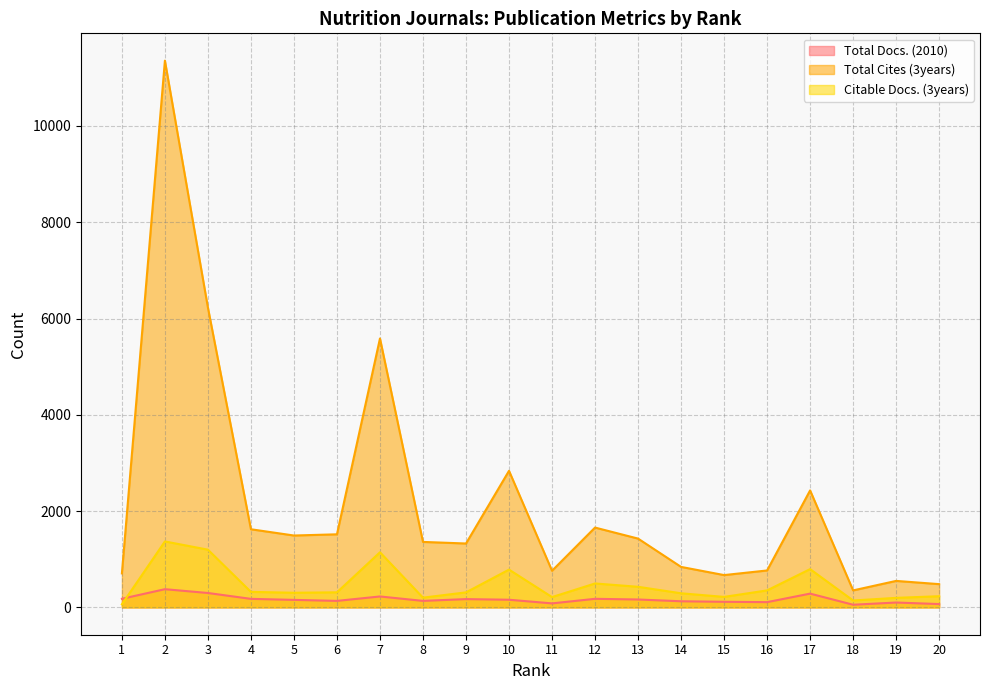

What is the sum of the Total Docs. (2010) values at 14 and 4?

304